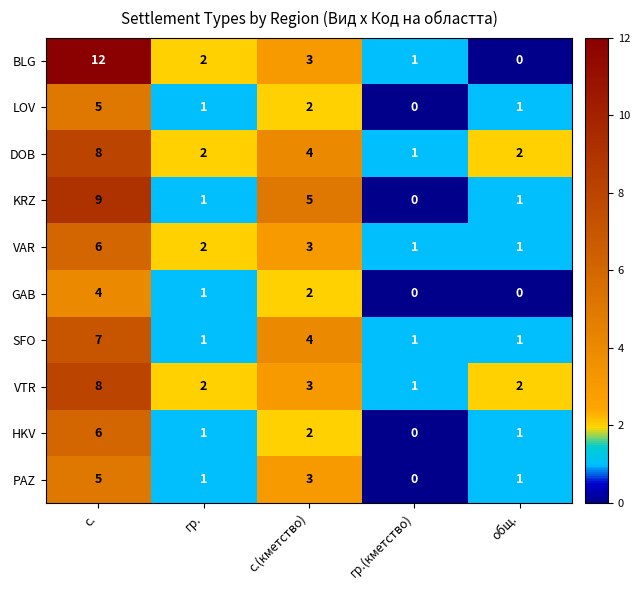

At which label is VTR closest to 4?

с.(кметство)